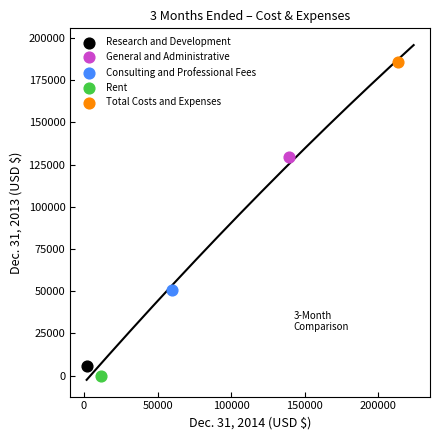

What are all the series names shown in the legend?

Research and Development, General and Administrative, Consulting and Professional Fees, Rent, Total Costs and Expenses